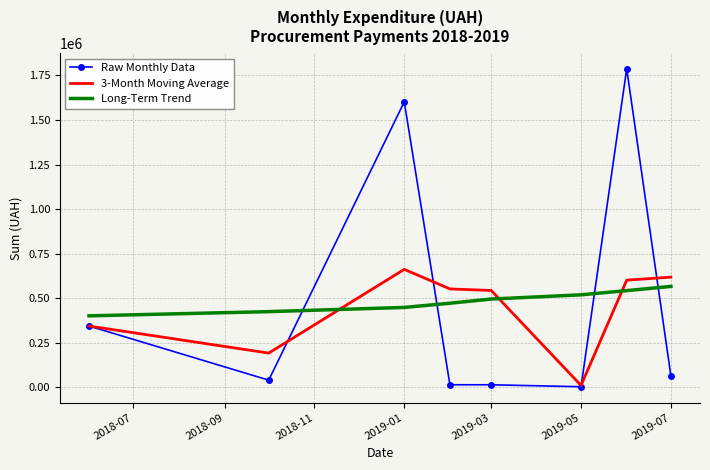

What is the maximum value shown in the chart?

1787025.5